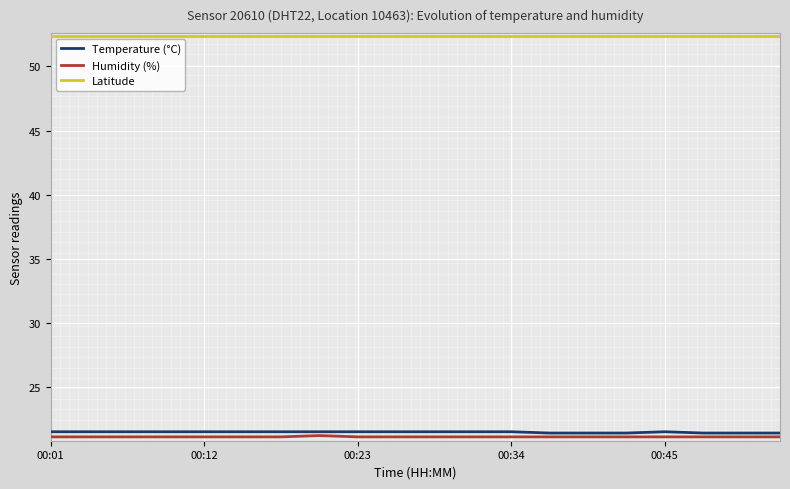

What is the highest value of the Latitude series?

52.4